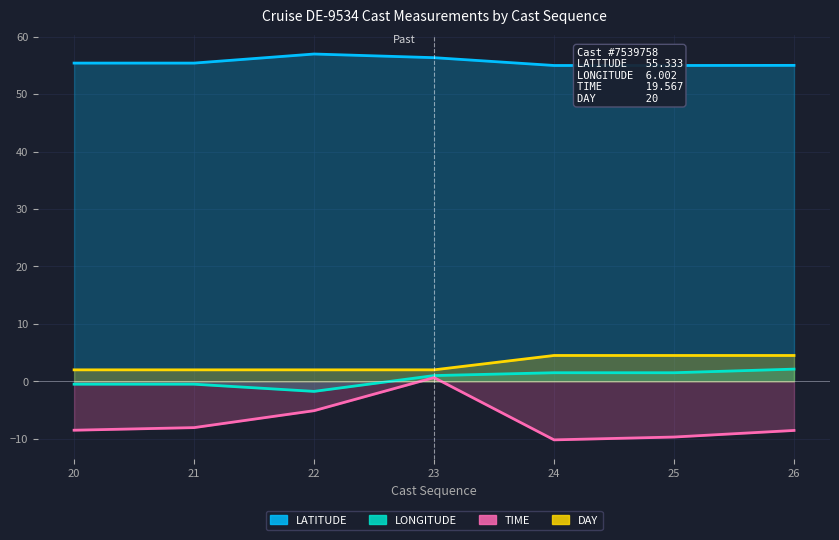

How many data points in LATITUDE are less than 55?

3